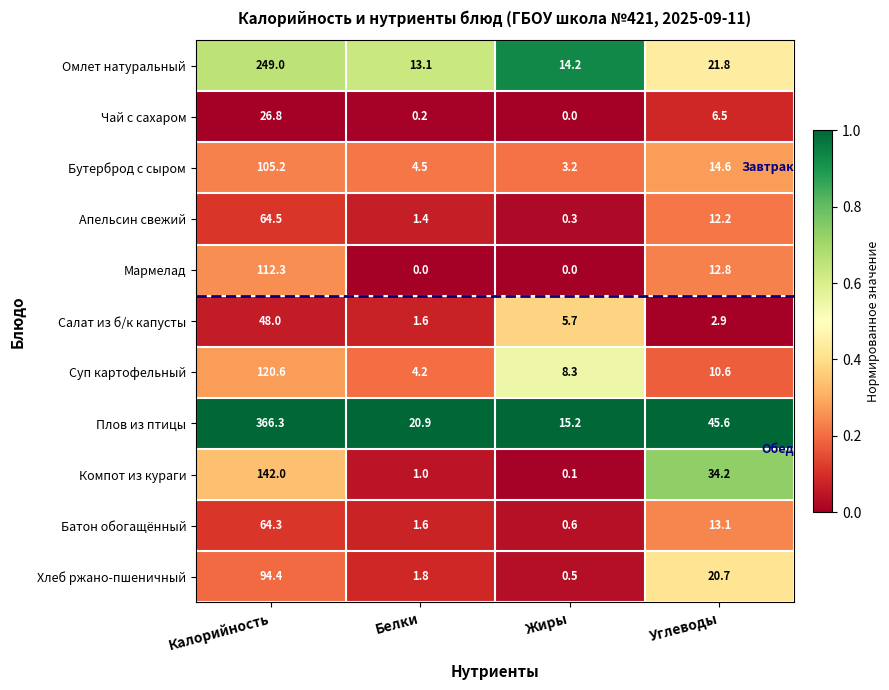

Rank the series by their maximum value, from highest to lowest.

Плов из птицы, Омлет натуральный, Компот из кураги, Суп картофельный, Мармелад, Бутерброд с сыром, Хлеб ржано-пшеничный, Апельсин свежий, Батон обогащённый, Салат из б/к капусты, Чай с сахаром